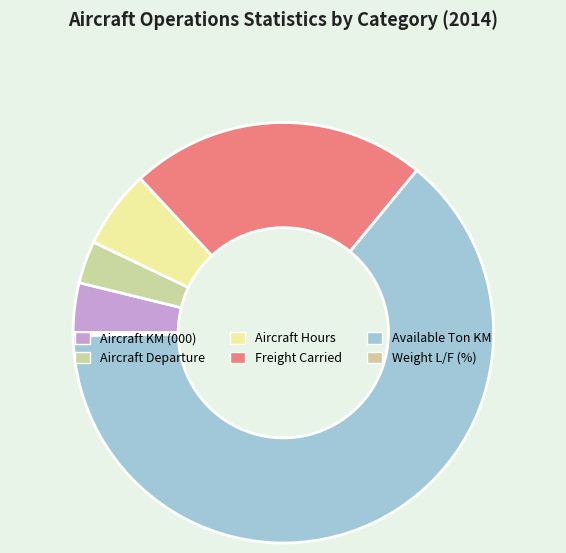

Which category has the smallest portion of the pie?

Weight L/F (%)